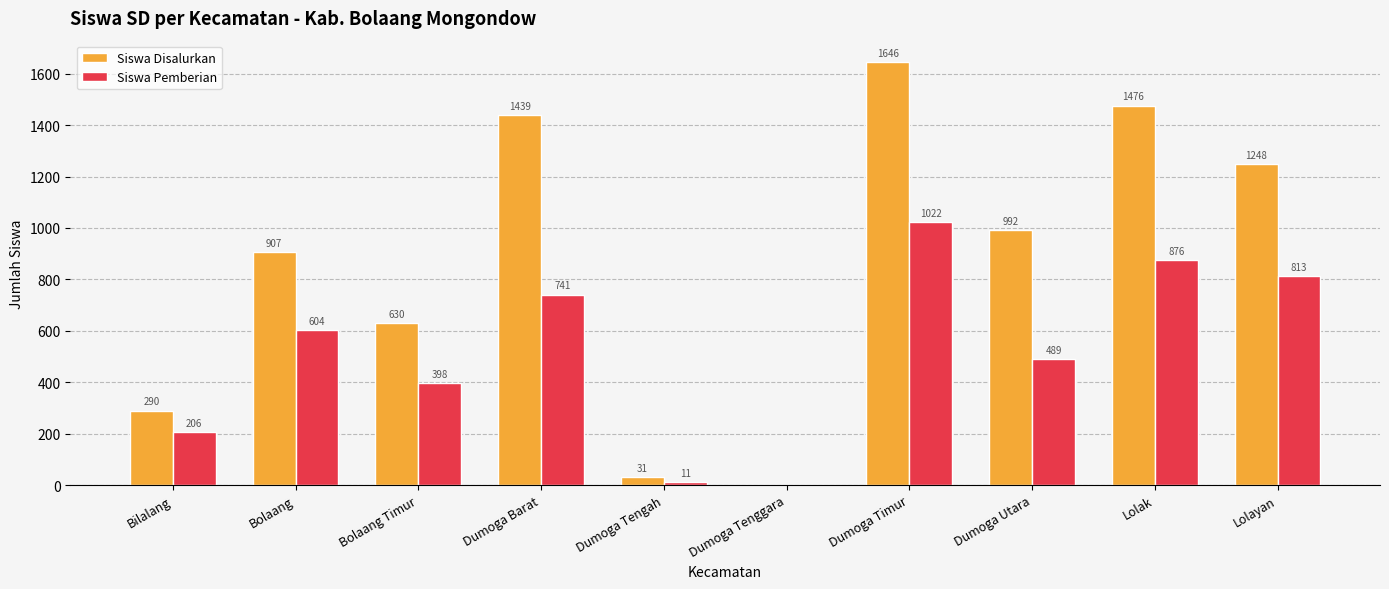

Which series has the largest total across all categories?

Siswa Disalurkan